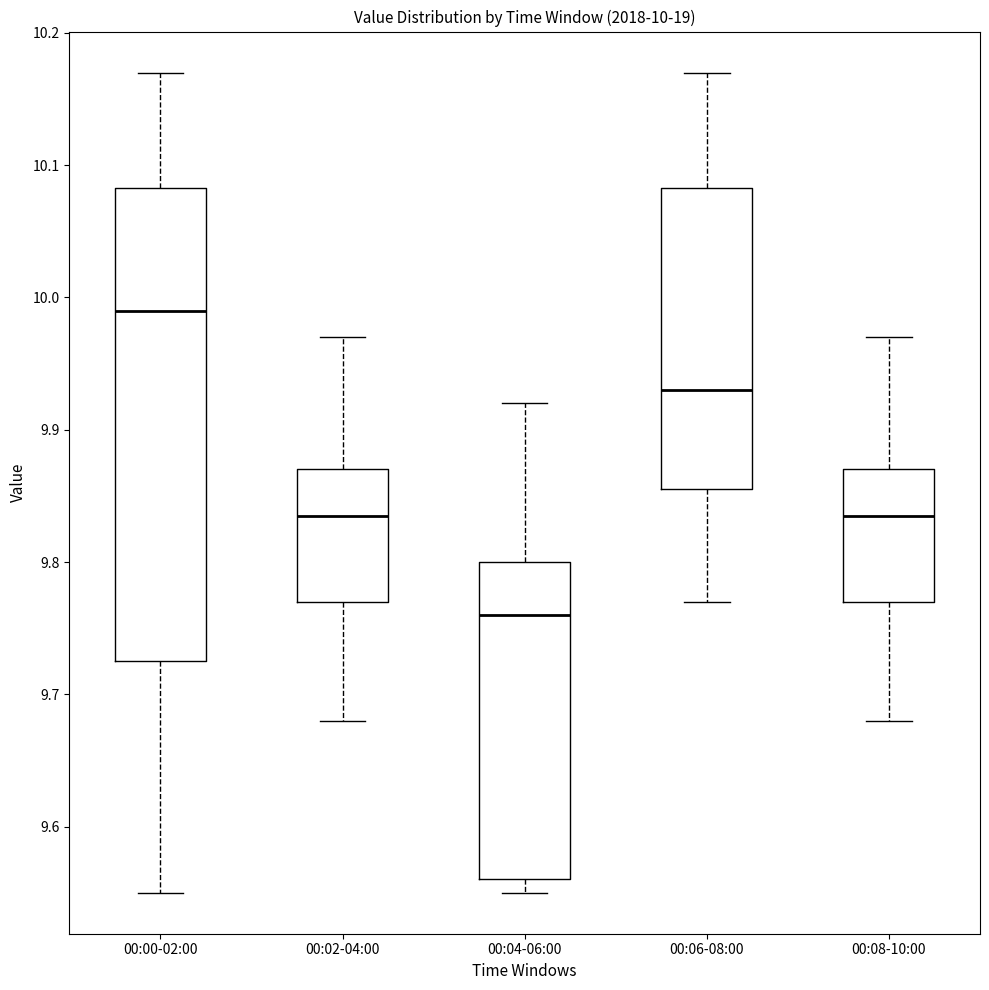

Which box has the highest median line?

00:00-02:00